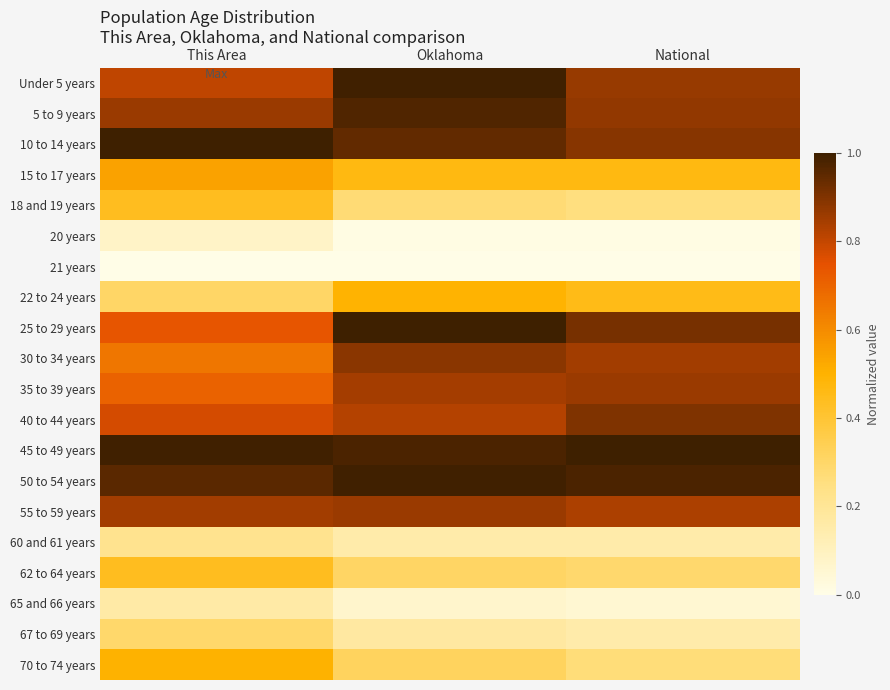

At Oklahoma, list the series in order from largest to smallest.

25 to 29 years, 50 to 54 years, Under 5 years, 45 to 49 years, 5 to 9 years, 10 to 14 years, 30 to 34 years, 55 to 59 years, 35 to 39 years, 40 to 44 years, 22 to 24 years, 15 to 17 years, 70 to 74 years, 62 to 64 years, 18 and 19 years, 67 to 69 years, 60 and 61 years, 65 and 66 years, 20 years, 21 years